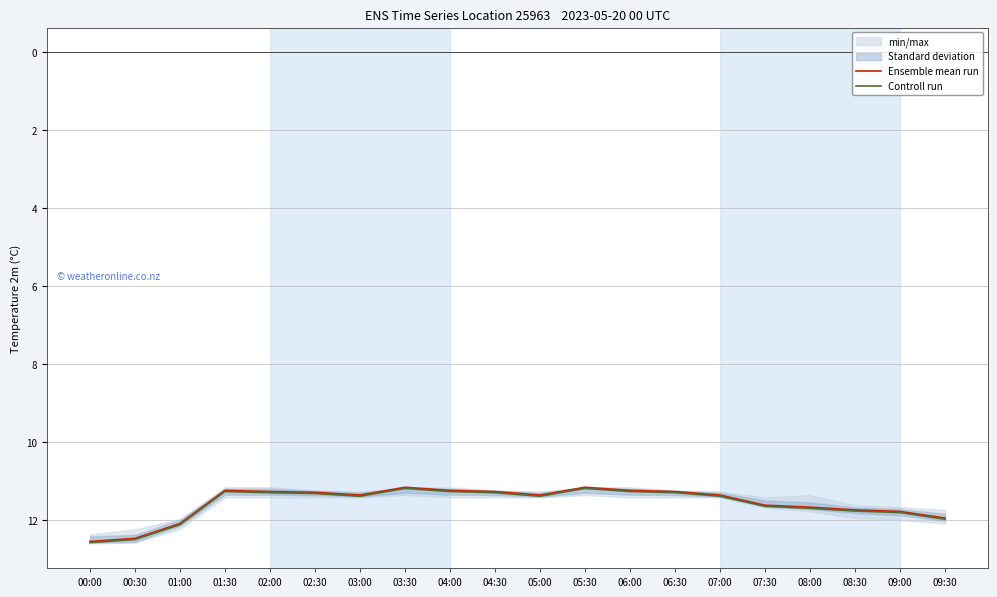

What is the greatest value displayed?

12.6